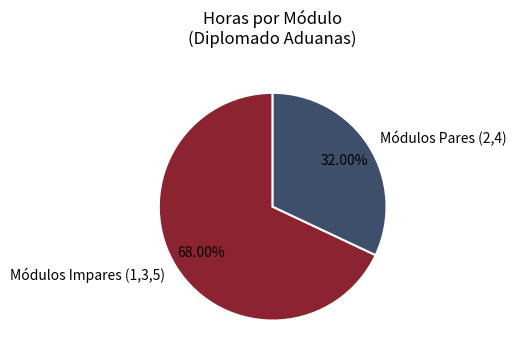

Do Módulos Impares (1,3,5) and Módulos Pares (2,4) together represent more than half of the pie?

Yes